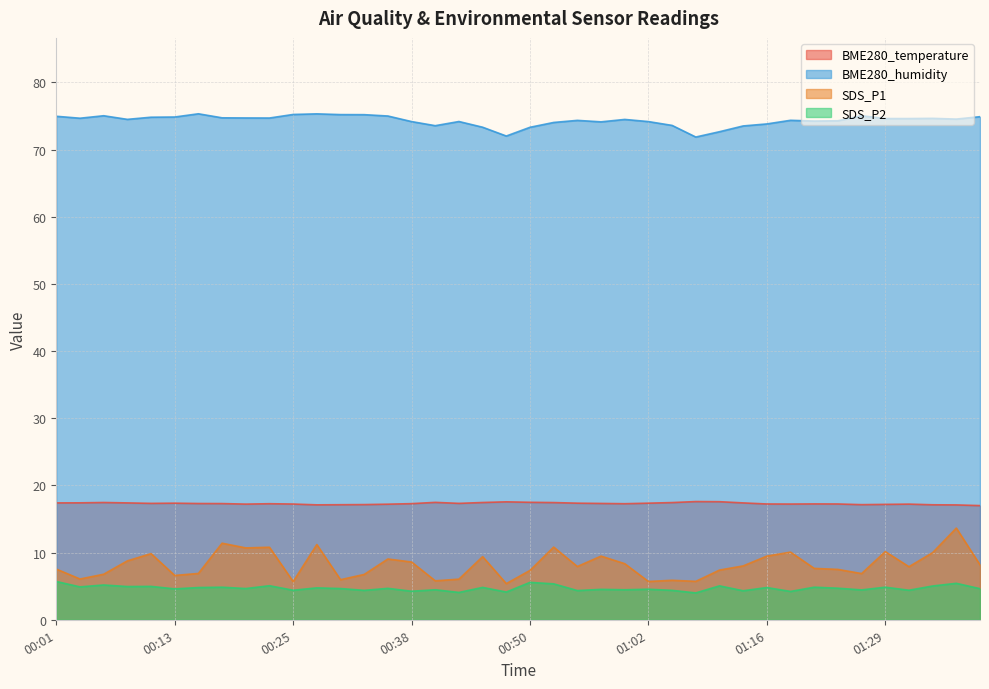

What is the difference between the maximum and minimum values in the BME280_humidity series?

3.5